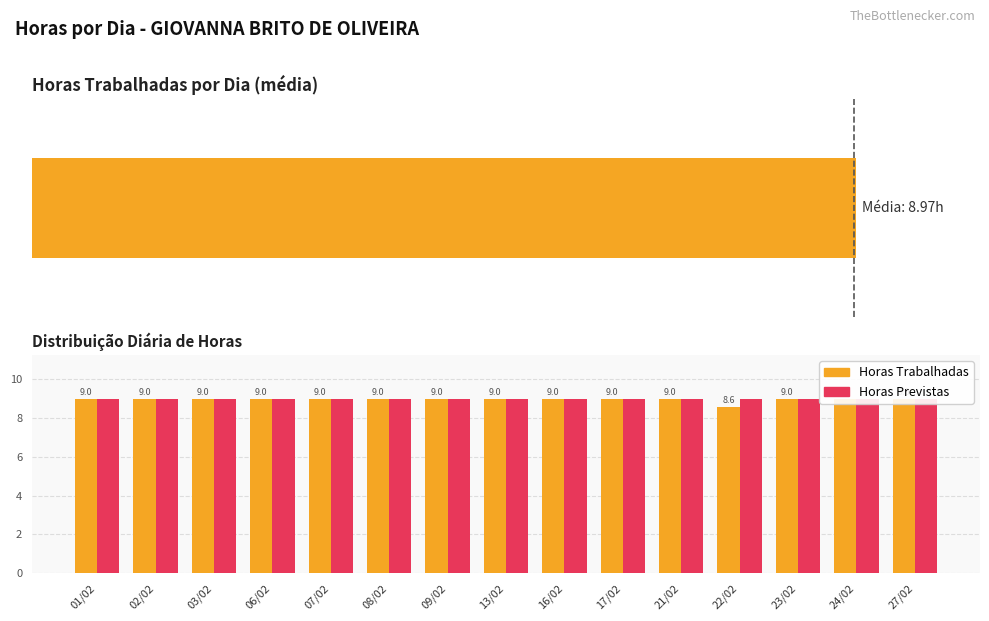

Does the chart contain stacked bars?

No